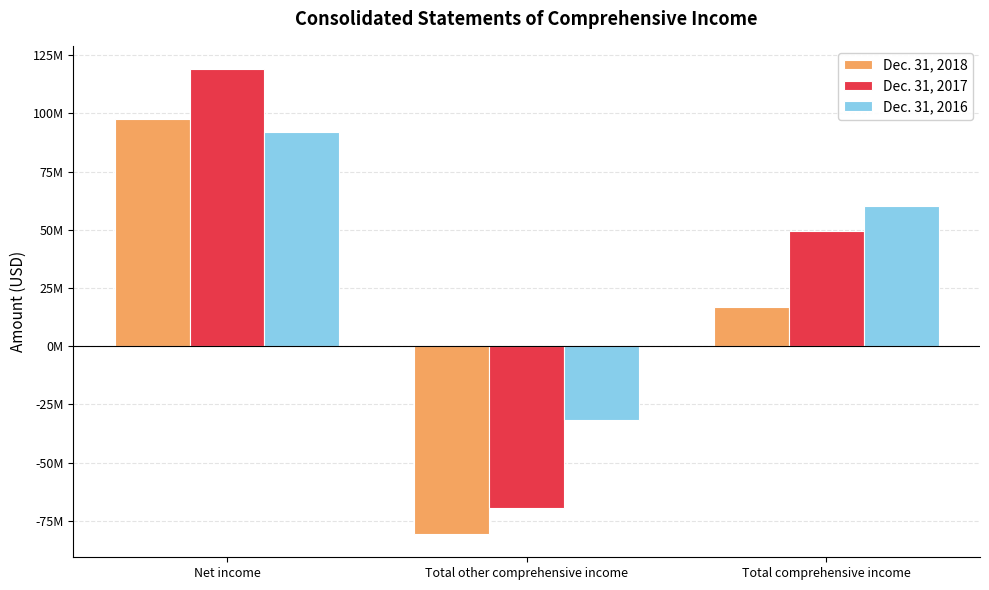

What are all the series names shown in the legend?

Dec. 31, 2018, Dec. 31, 2017, Dec. 31, 2016